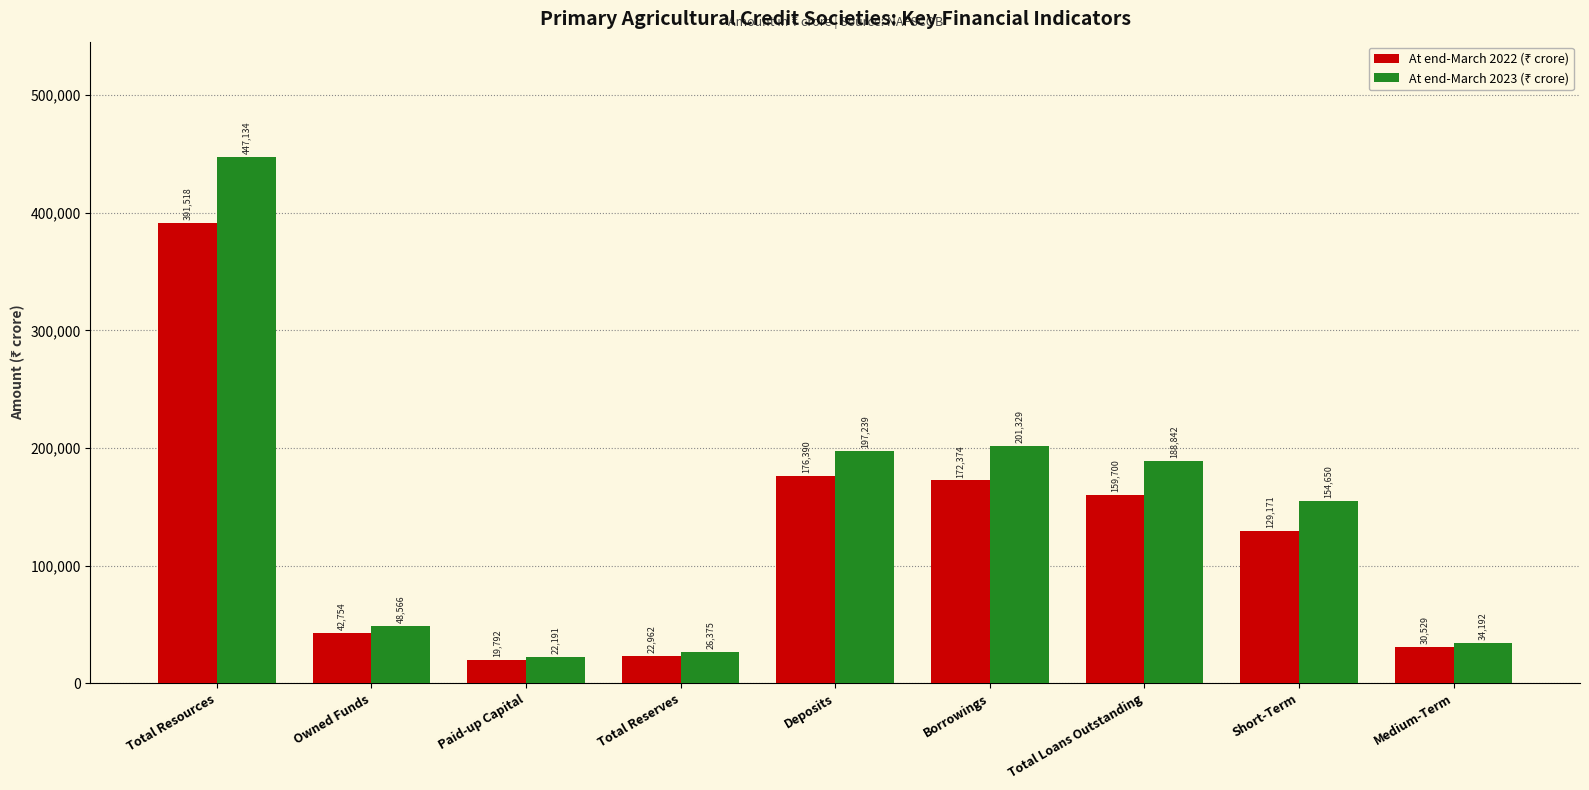

What is the spread (max minus min) of values at Deposits?

20849